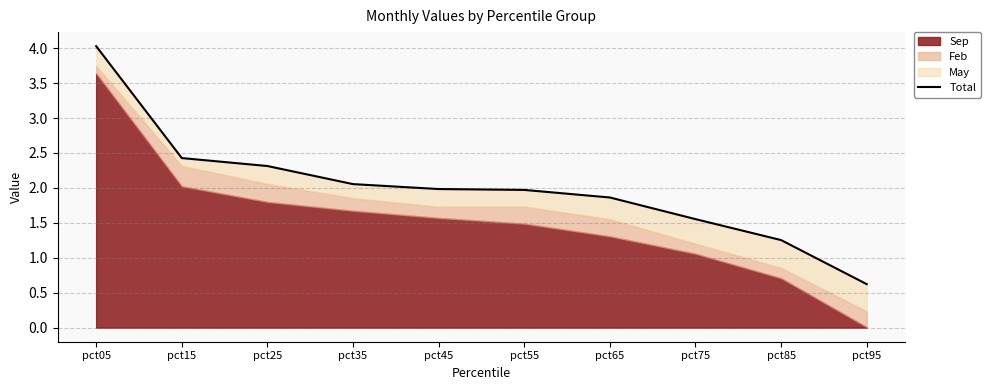

At which label does the data first exceed 1?

pct05